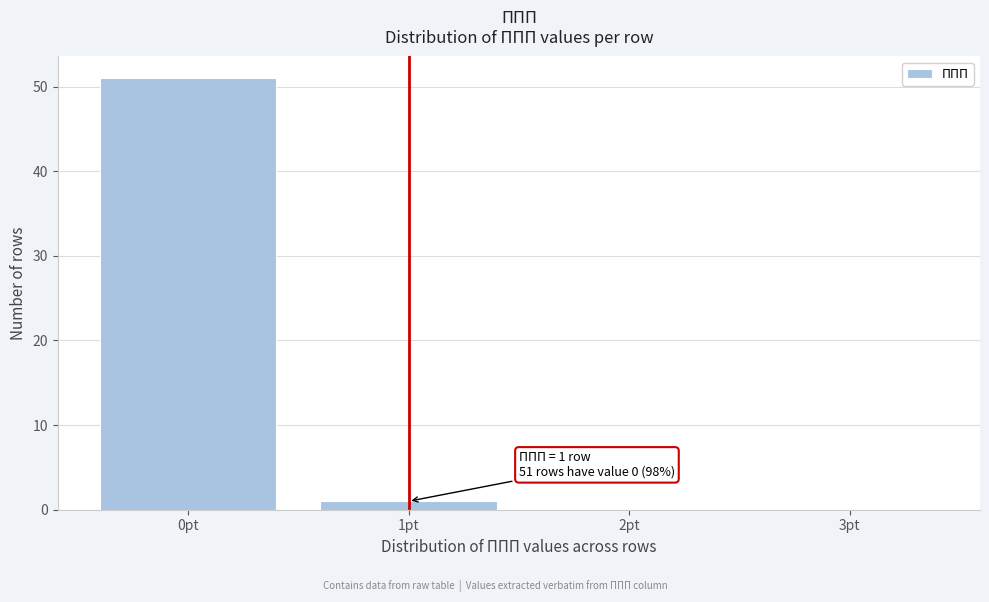

Which range on the x-axis has the tallest bar?

-0.5 to 0.5